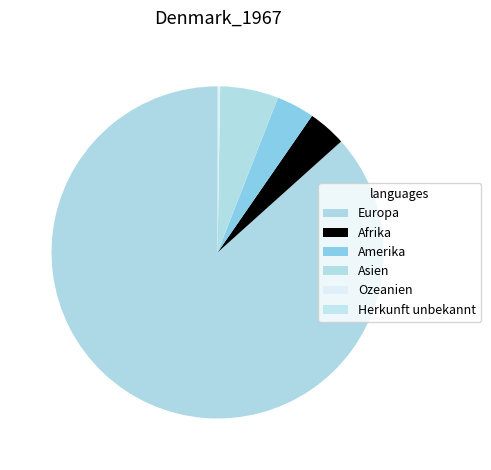

What portion of the pie excludes Ozeanien?

99.8%